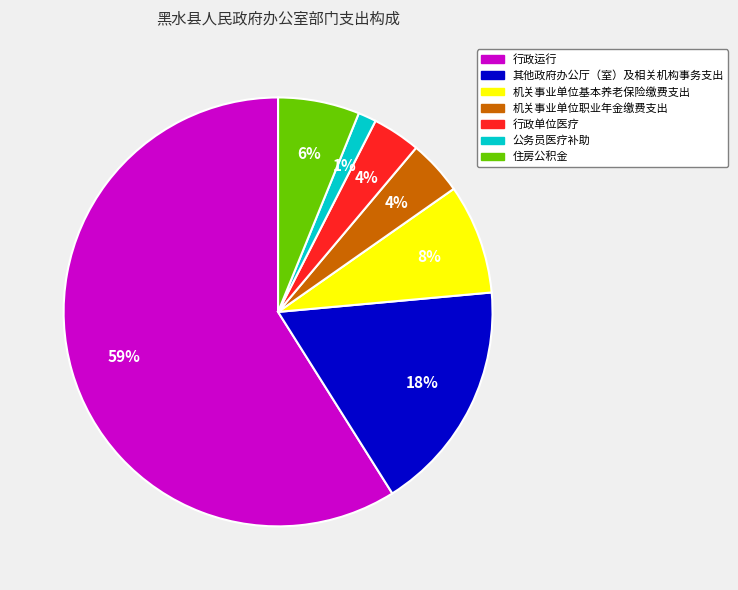

Is it true that 机关事业单位职业年金缴费支出 is 4% of the pie?

True